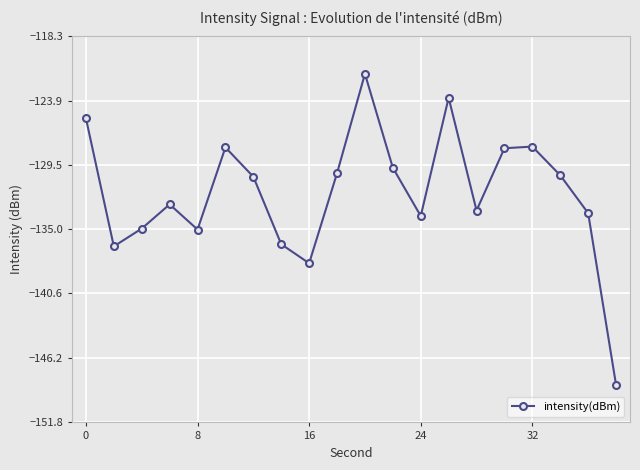

How many points are lower than both their immediate neighbors (excluding endpoints)?

5